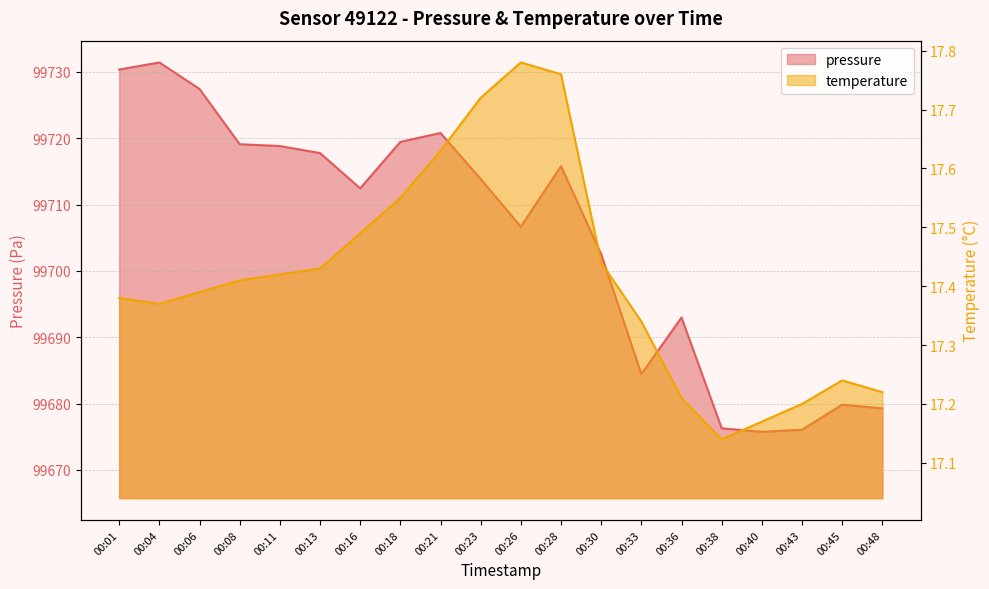

Which series has the largest range (max minus min)?

pressure